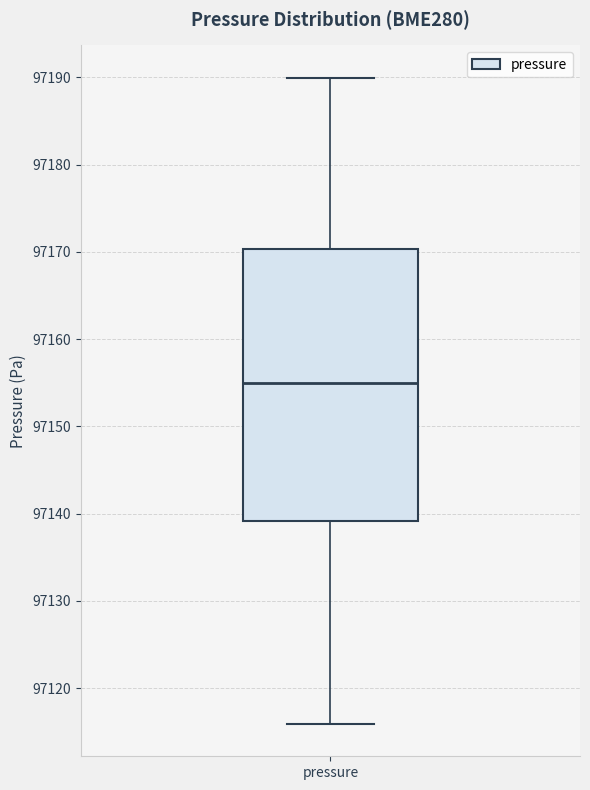

Transcribe this box plot: give where the median line is, the range the box spans, and where the two whiskers end, as read against the y-axis. The values are not printed on the chart, so give them approximately, as read against the axis.

median 97155, box 97139 to 97170, whiskers 97116 to 97190